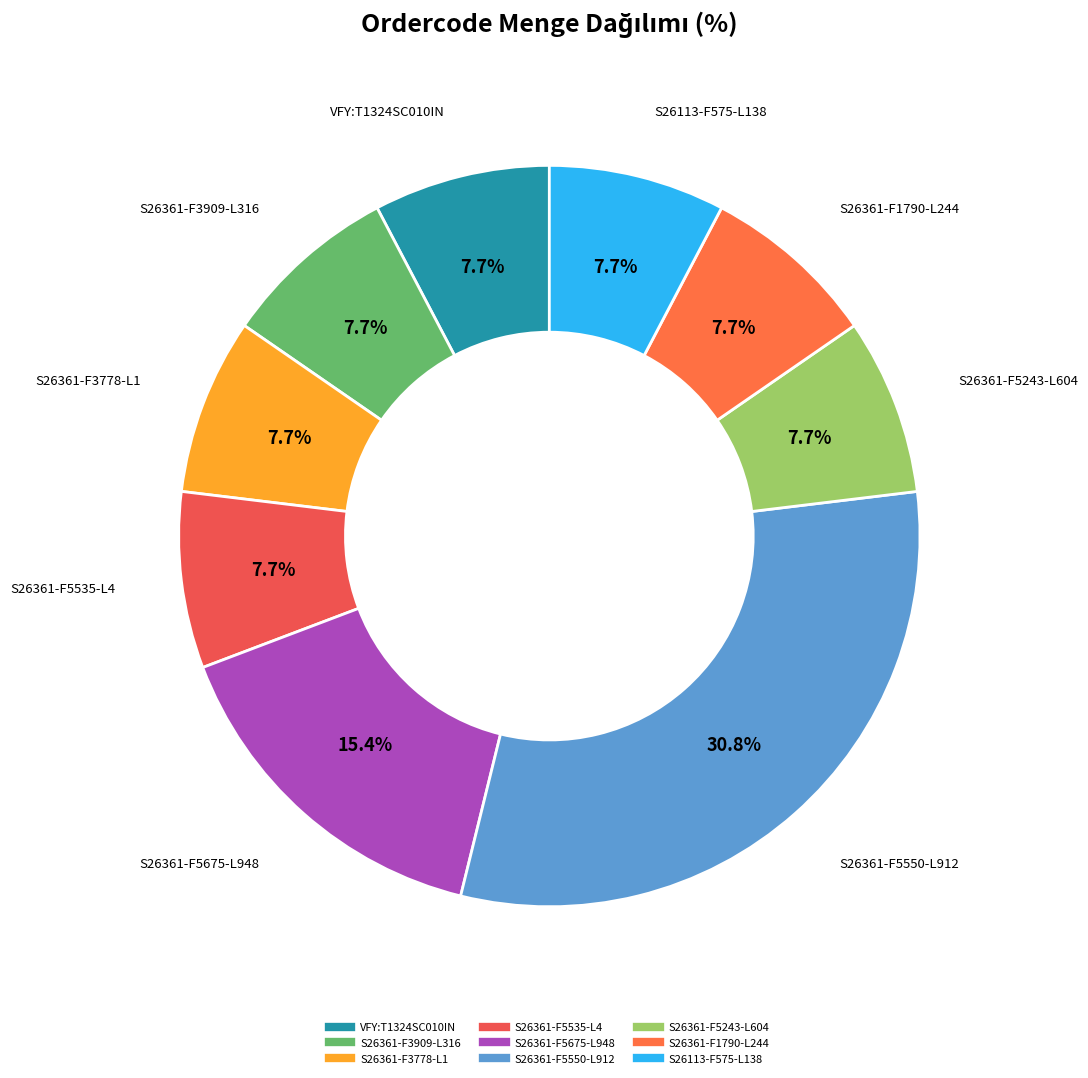

How many slices are in this pie chart?

9